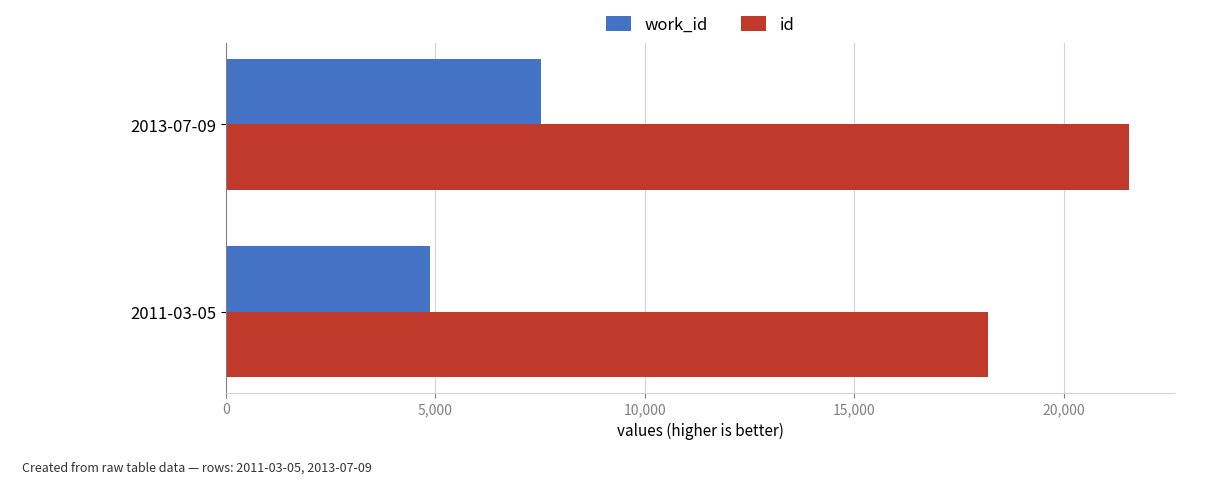

What is the sum of all id values?

39753